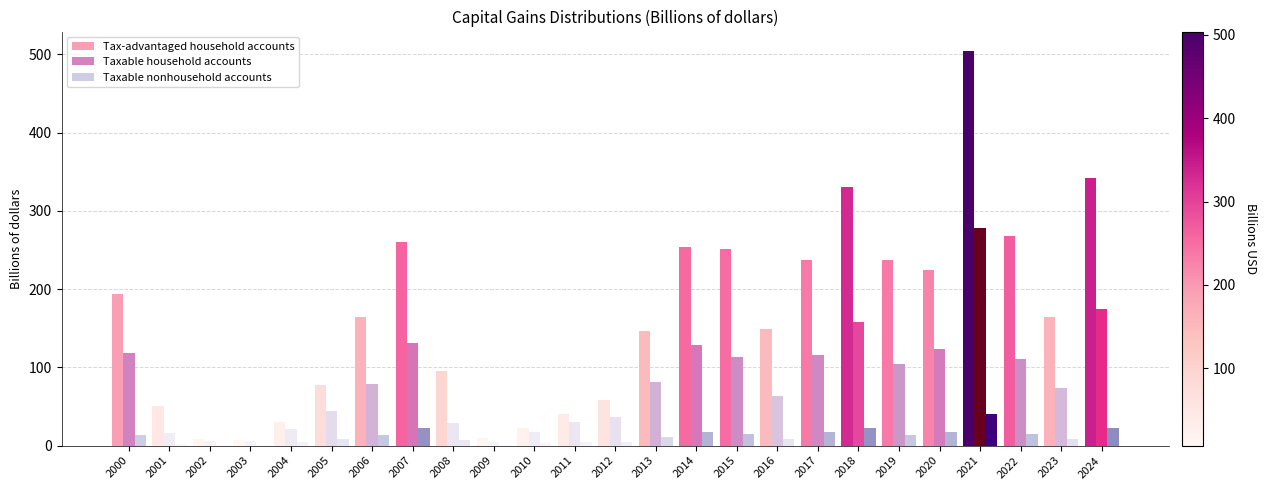

What is the greatest value displayed?

504